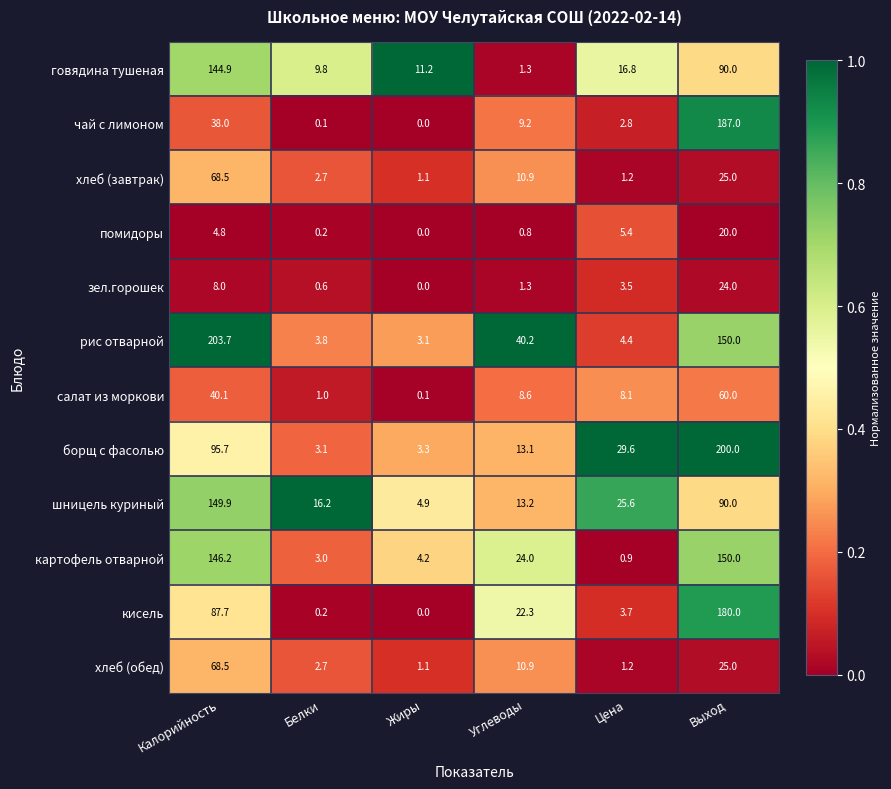

What is the total value across all series at Цена?

103.2